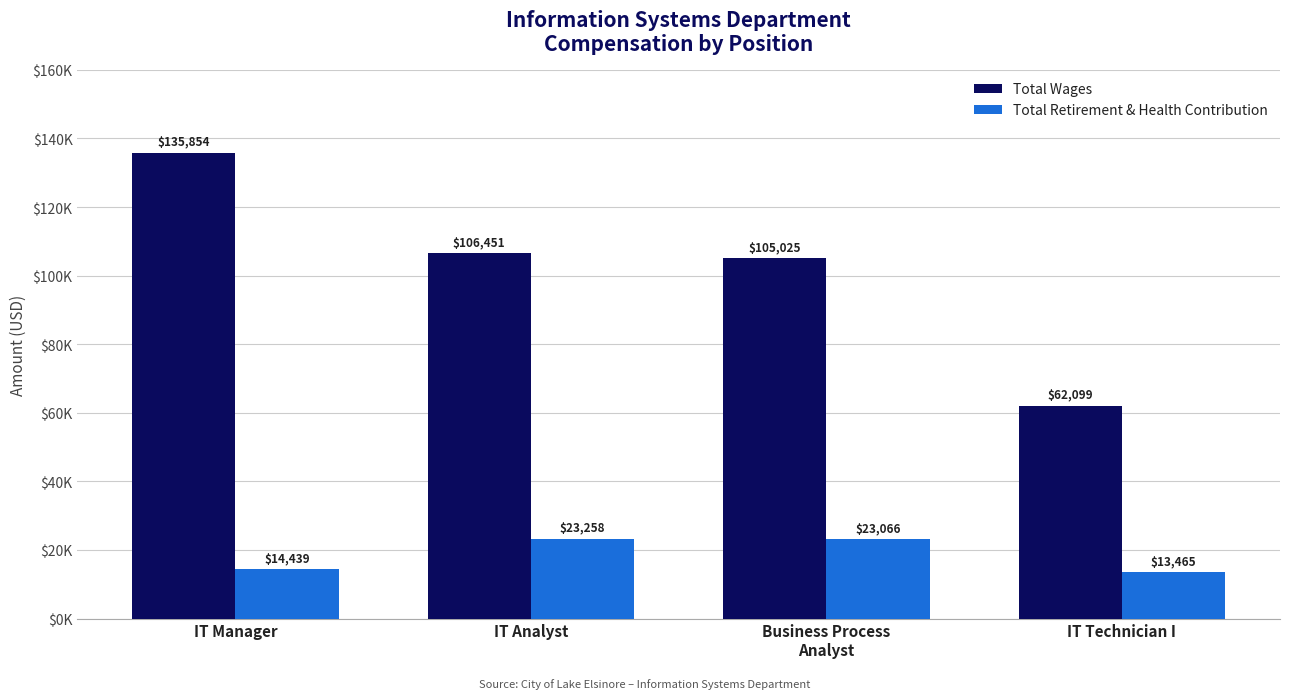

Does the chart contain stacked bars?

No